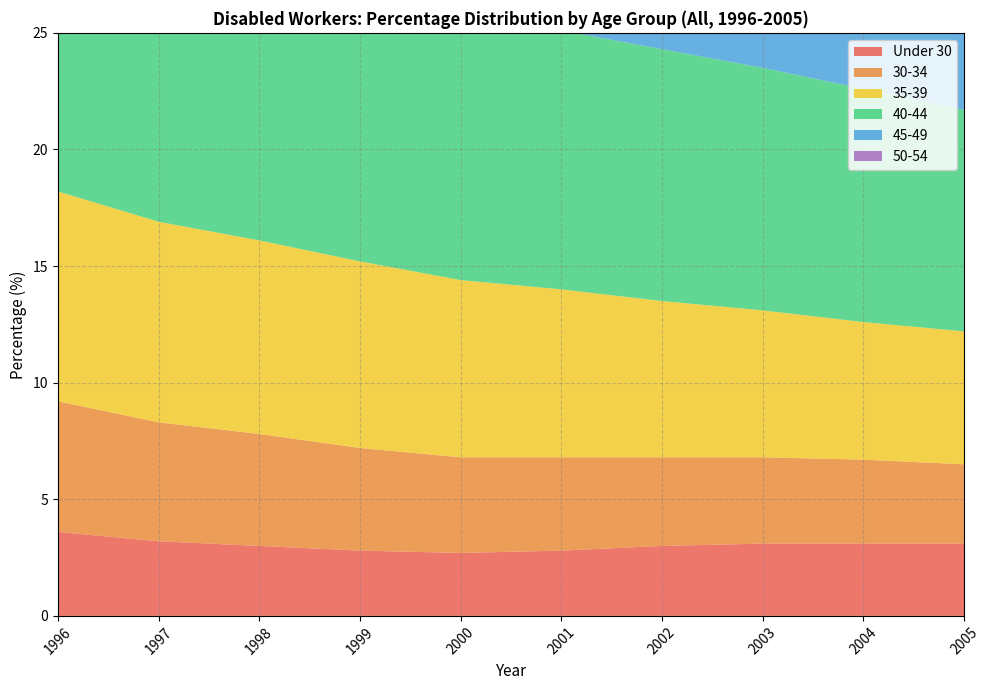

Reading left to right, transcribe all the data shown in this chart.

Under 30: 1996=3.6	1997=3.2	1998=3.0	1999=2.8	2000=2.7	2001=2.8	2002=3.0	2003=3.1	2004=3.1	2005=3.1
30-34: 1996=5.6	1997=5.1	1998=4.8	1999=4.4	2000=4.1	2001=4.0	2002=3.8	2003=3.7	2004=3.6	2005=3.4
35-39: 1996=9.0	1997=8.6	1998=8.3	1999=8.0	2000=7.6	2001=7.2	2002=6.7	2003=6.3	2004=5.9	2005=5.7
40-44: 1996=11.6	1997=11.6	1998=11.6	1999=11.5	2000=11.4	2001=11.1	2002=10.8	2003=10.4	2004=10.0	2005=9.5
45-49: 1996=13.8	1997=13.7	1998=13.8	1999=14.0	2000=14.1	2001=14.1	2002=14.1	2003=14.0	2004=13.8	2005=13.6
50-54: 1996=15.5	1997=16.1	1998=16.5	1999=17.0	2000=17.6	2001=17.7	2002=17.5	2003=17.3	2004=17.2	2005=17.2